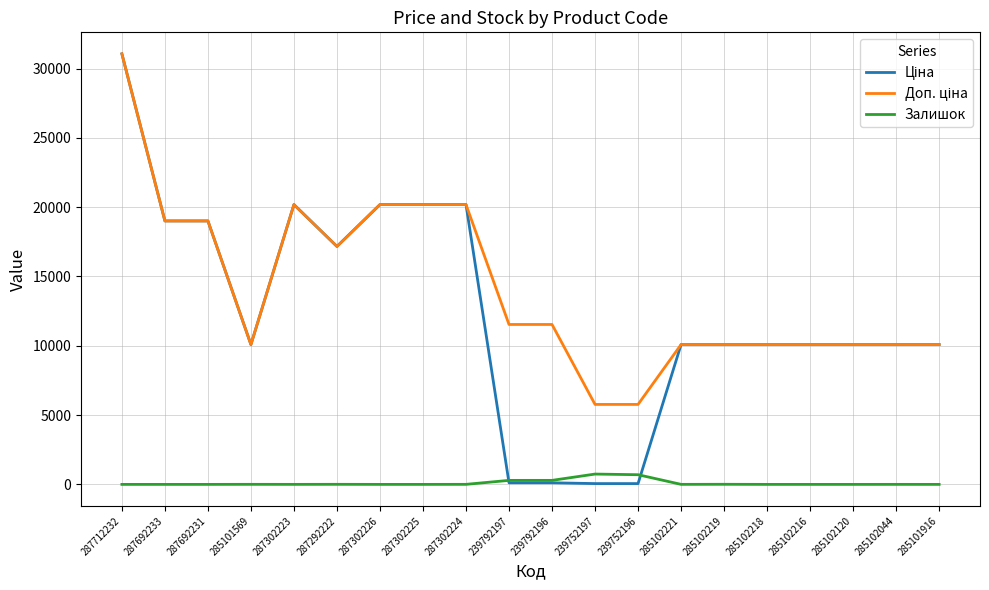

At which category is the sum across all series the highest?

287712232